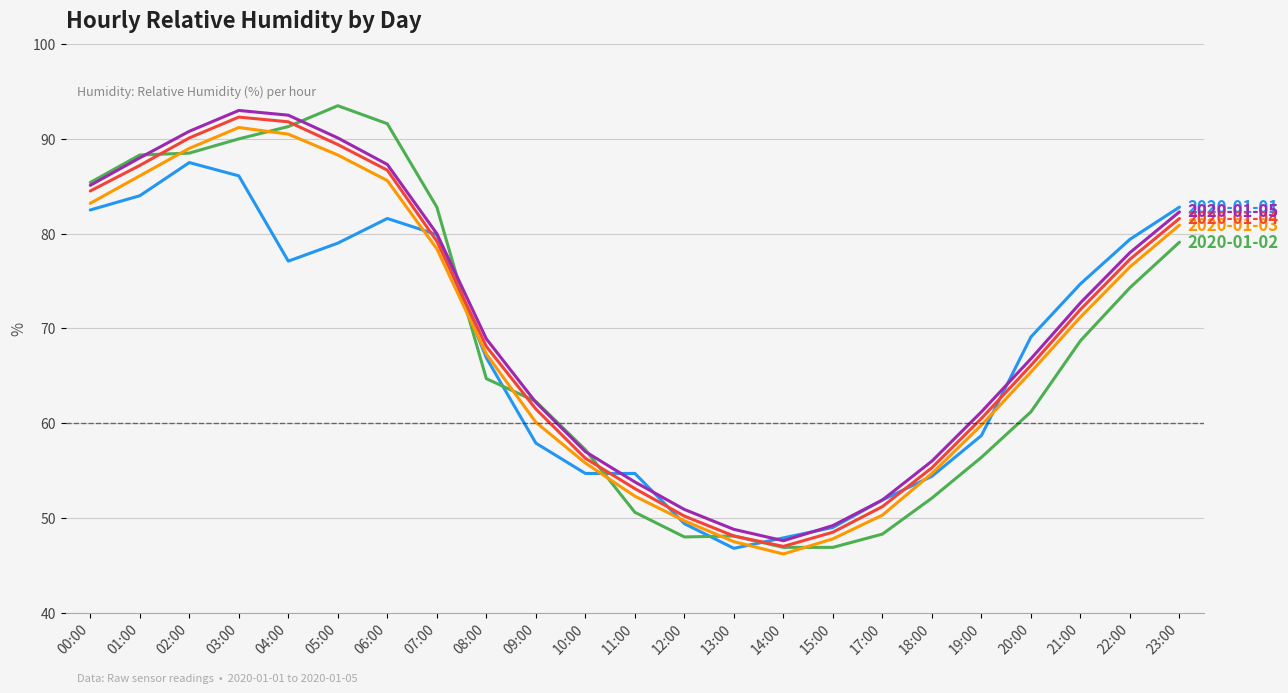

What is the total value across all series at 02:00?

445.9